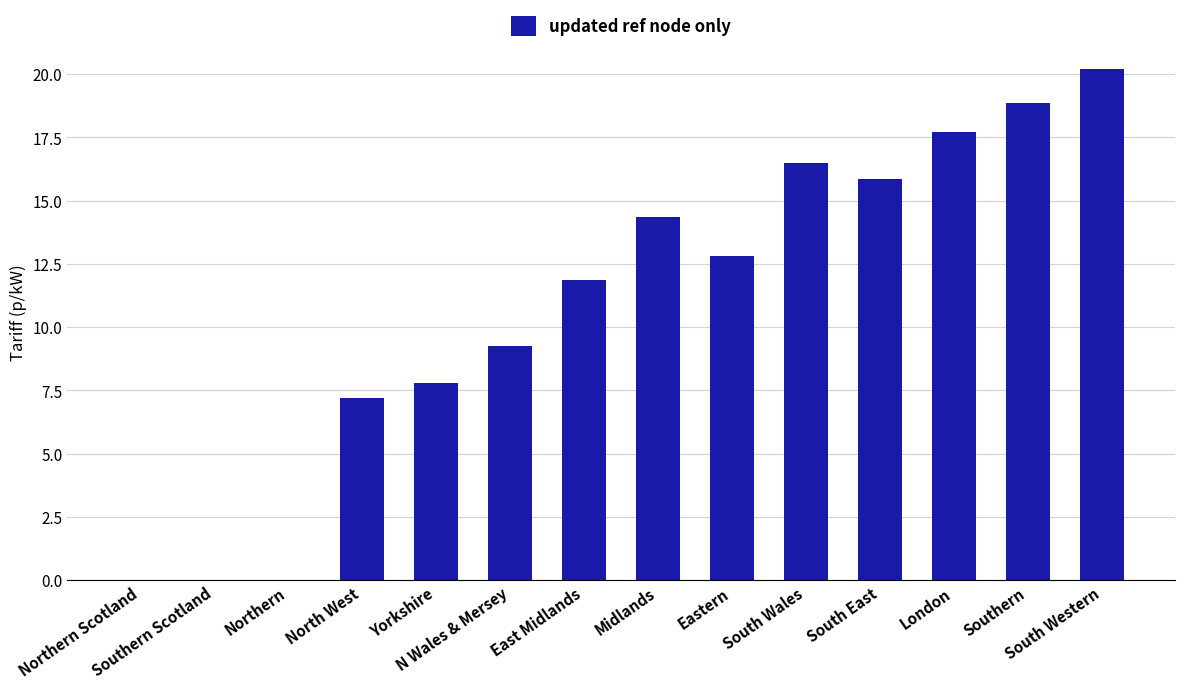

True or false: the data shows 0.0 at Northern.

True